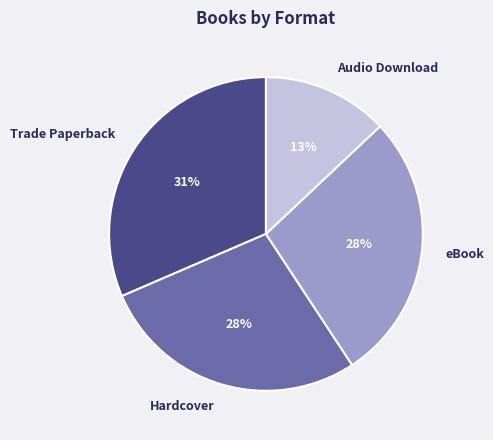

Combined, do Trade Paperback and Audio Download account for over 50%?

No